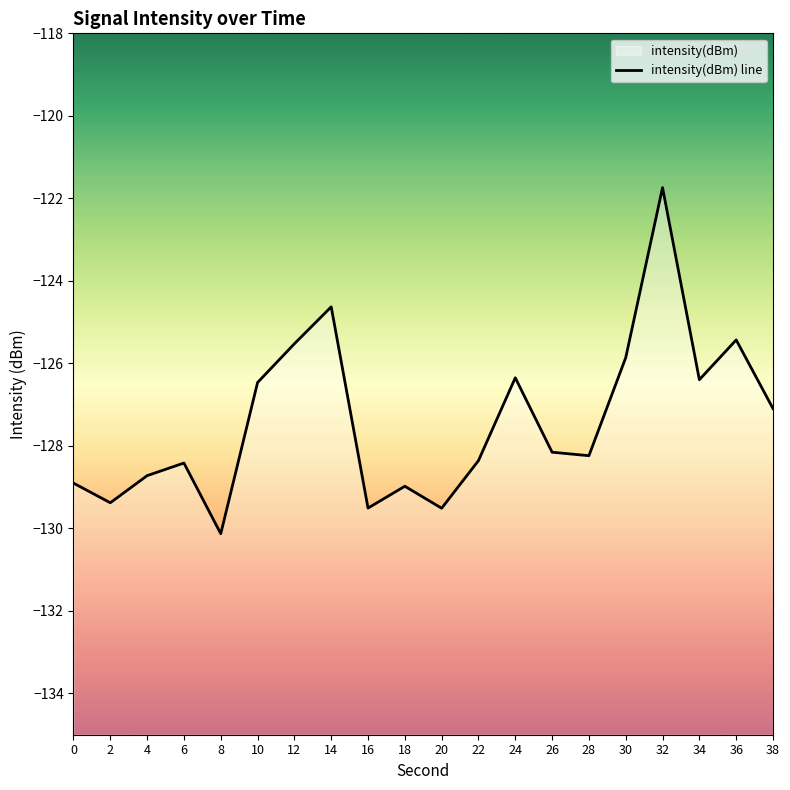

The value at 20 is -129.5. True or false?

True